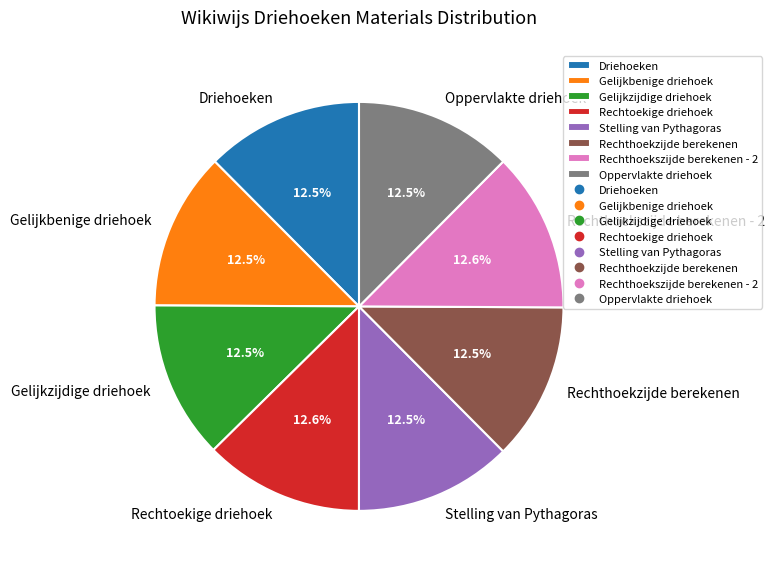

Is Rechthoekszijde berekenen - 2 the majority of the pie?

No